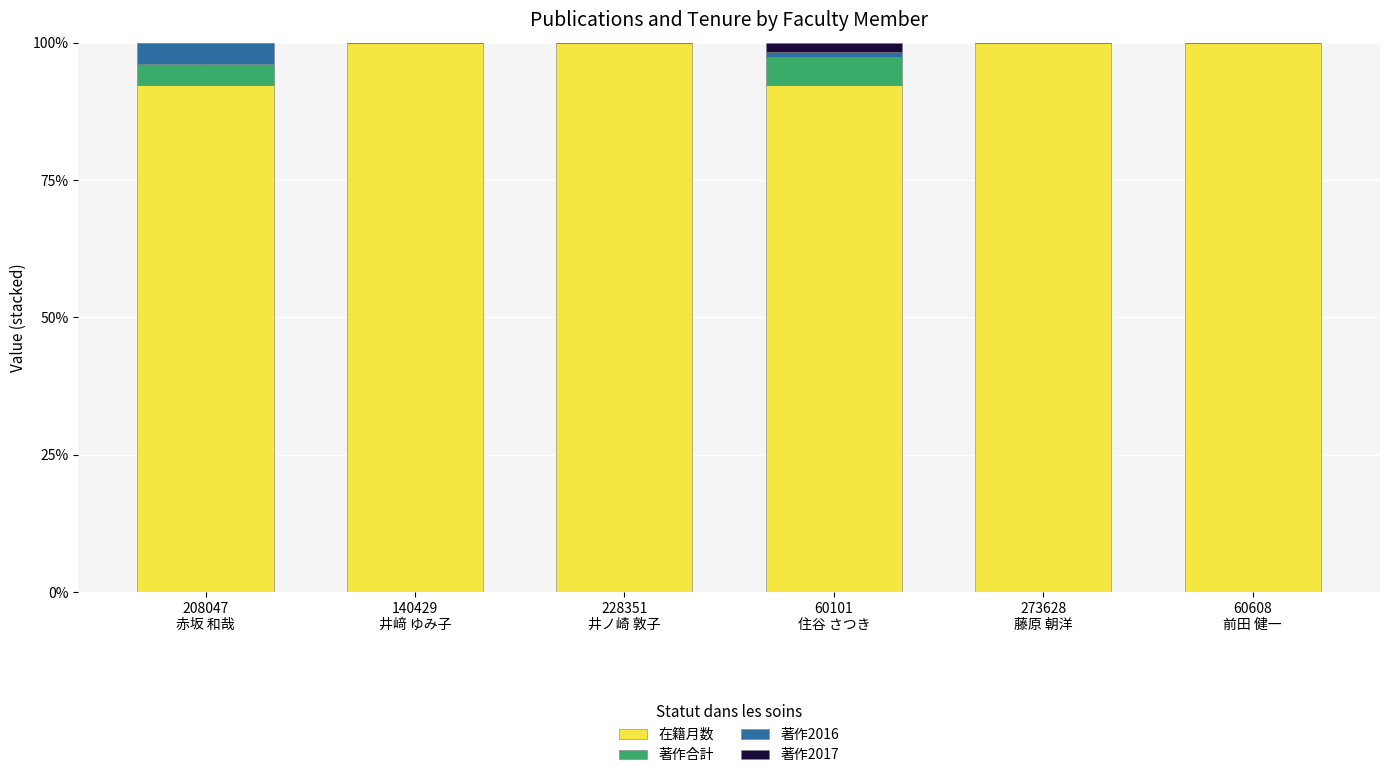

What is the highest value of the 在籍月数 series?

100.0